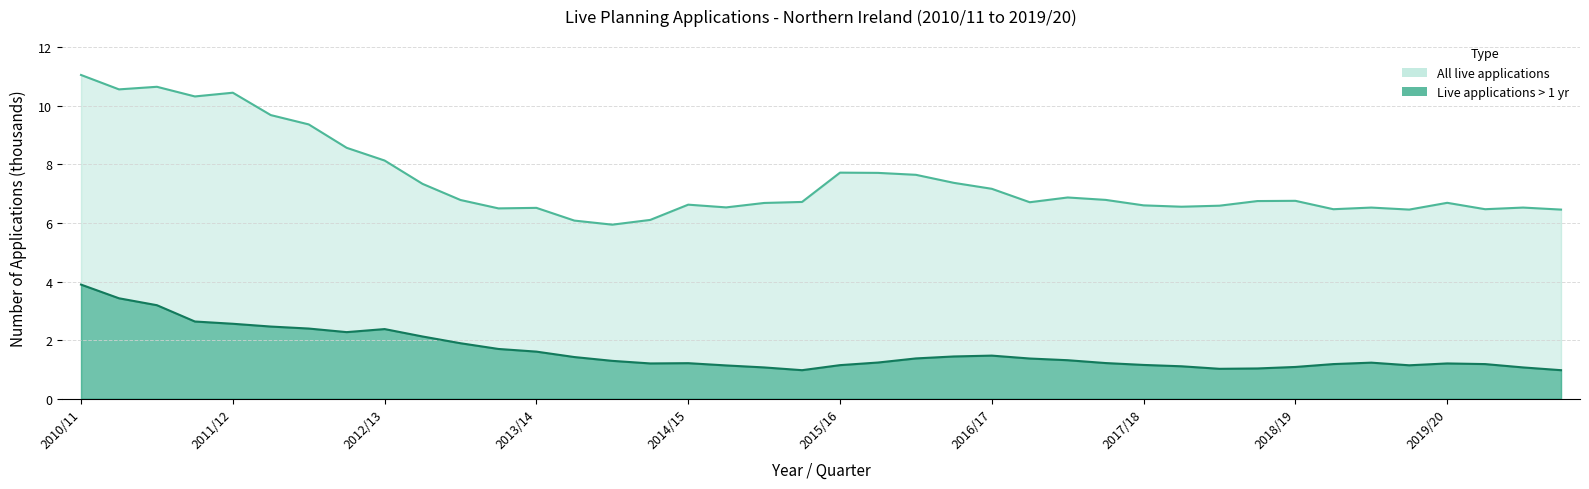

List the series in order of their peak value, lowest first.

Live applications > 1 yr, All live applications